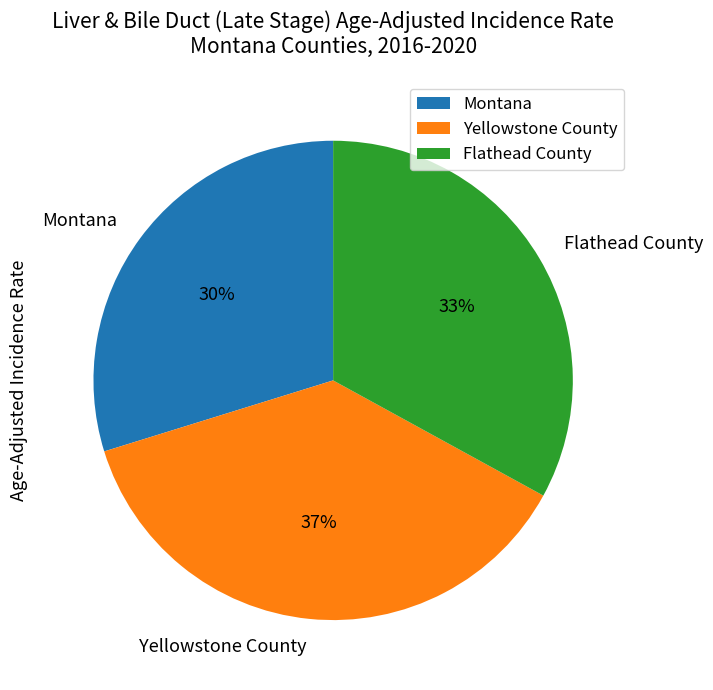

Which category has the smallest portion of the pie?

Montana